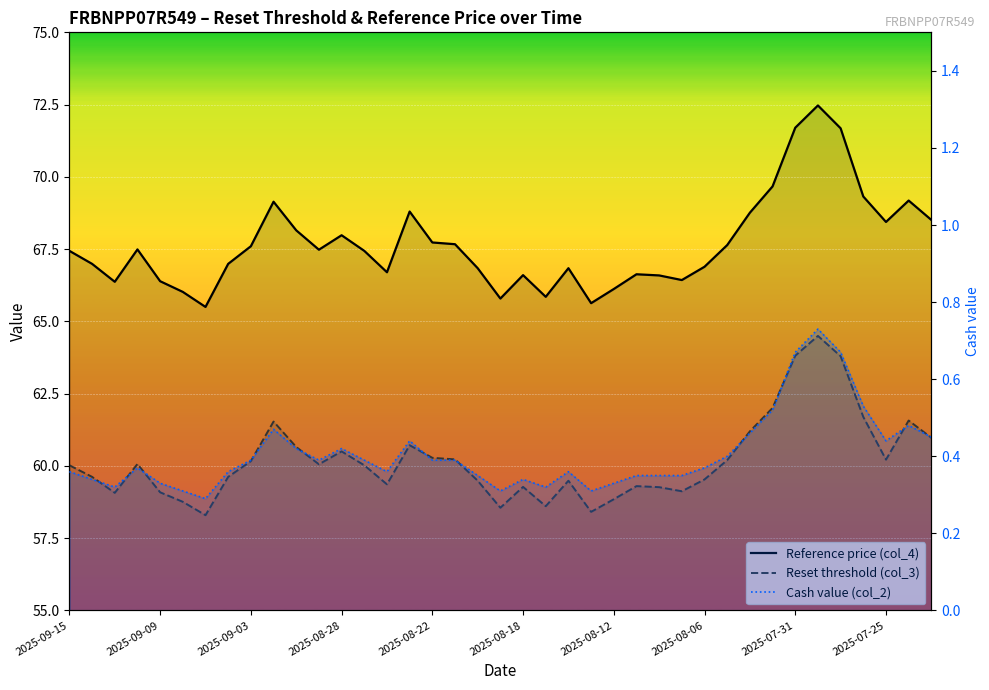

Count the Cash value (col_2) values in the range 0 to 1.

39